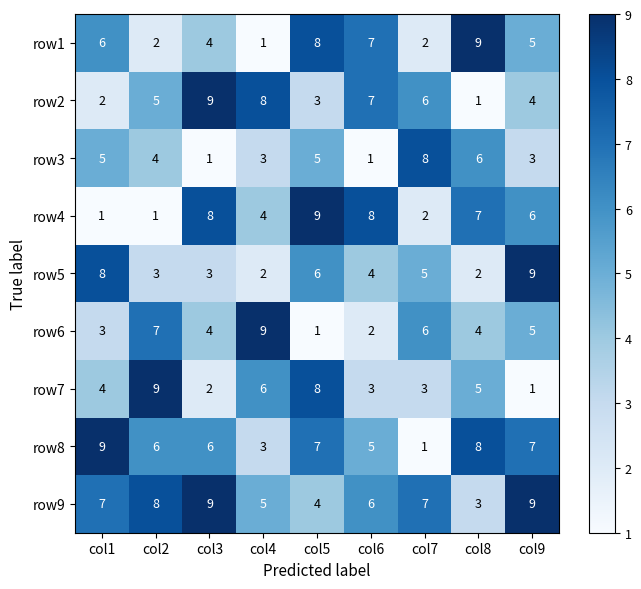

What is the difference between the highest and lowest values at col2?

8